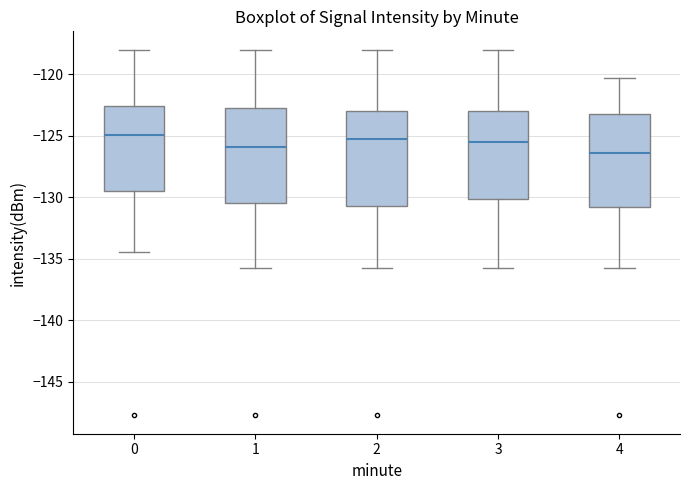

Which box's median line is the lowest?

4